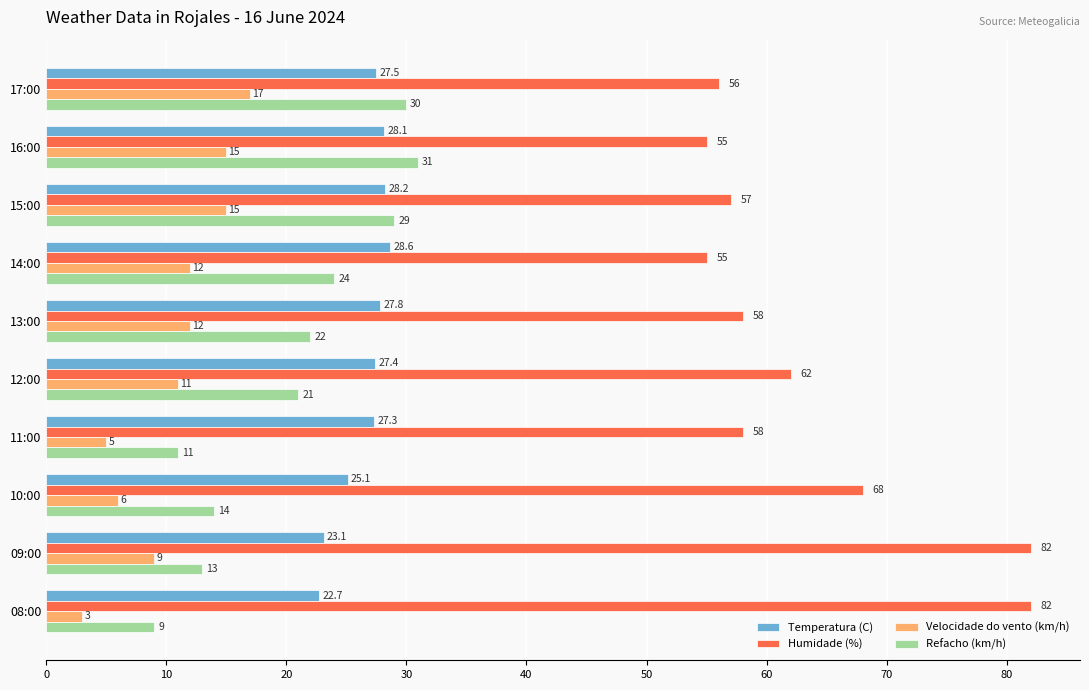

Which series has the largest range (max minus min)?

Humidade (%)